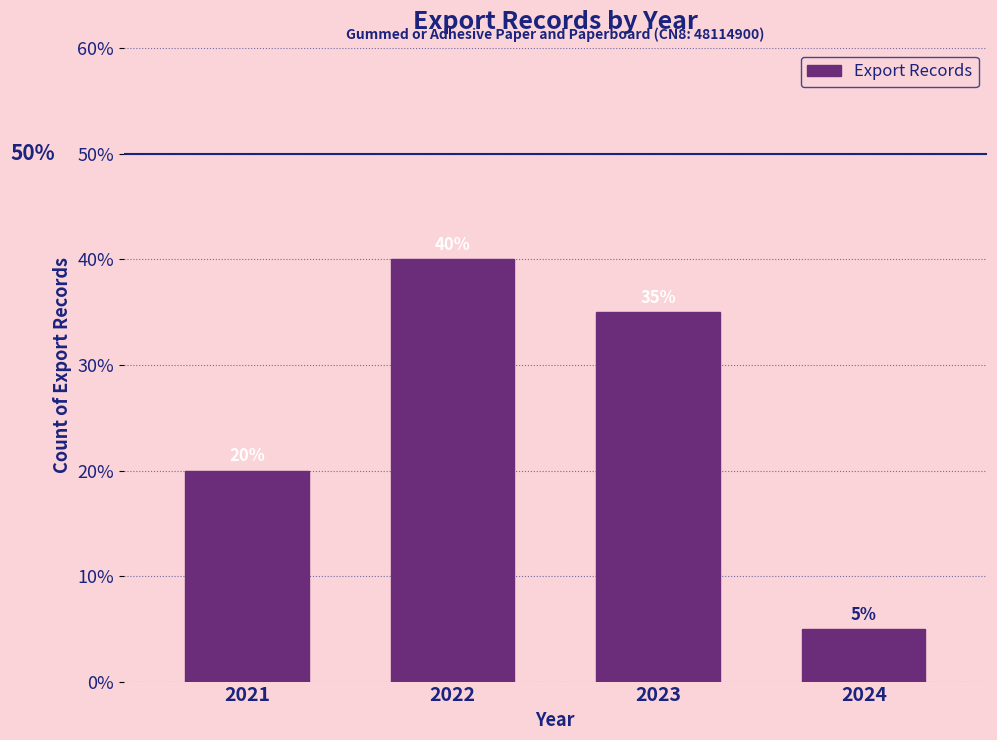

Reading left to right, transcribe all the data shown in this chart.

20	40	35	5